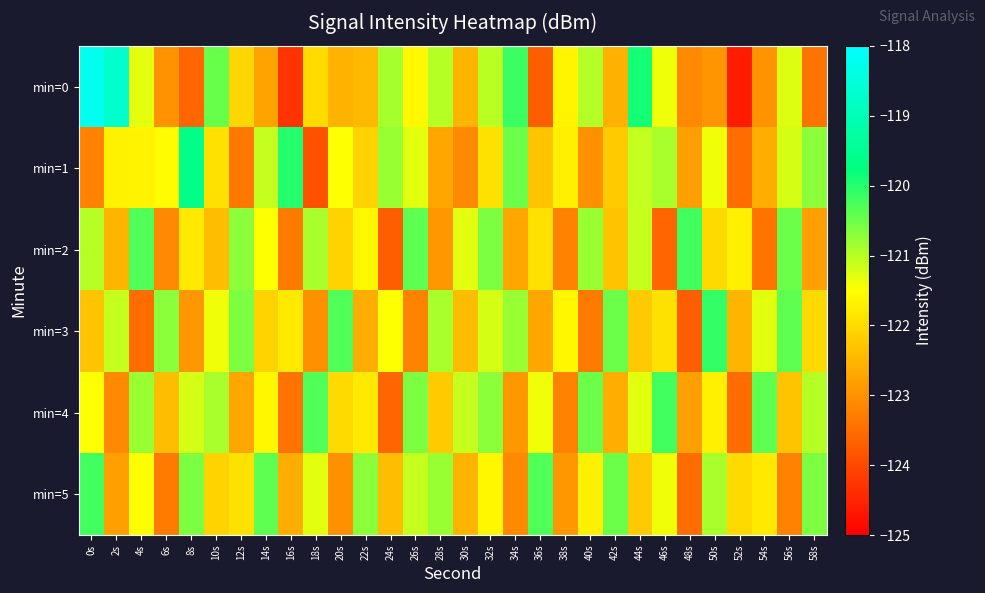

Rank the series at 56s from highest to lowest value.

min=3, min=2, min=1, min=0, min=4, min=5